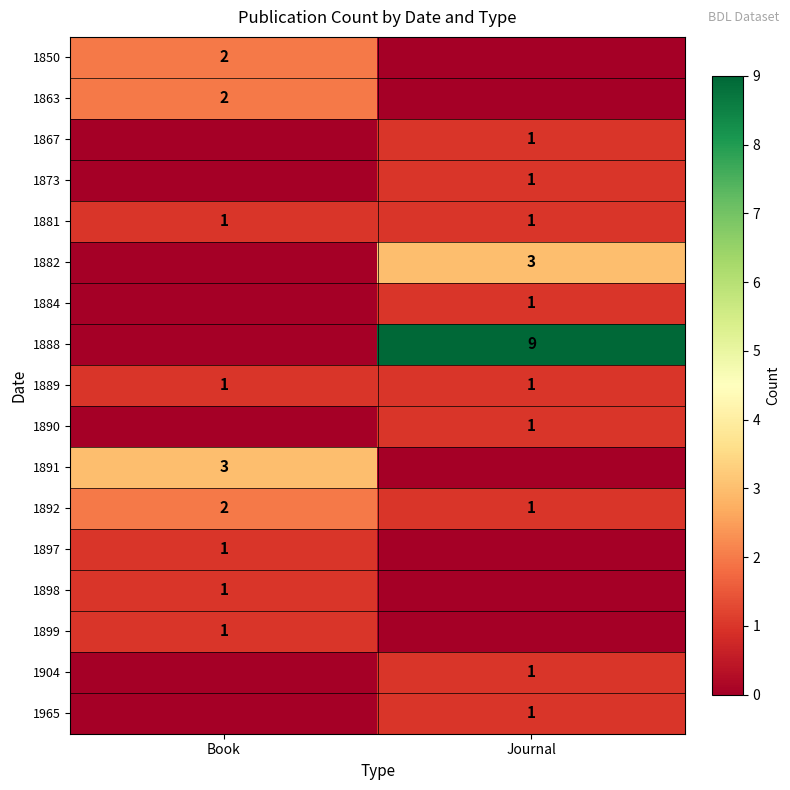

At how many categories does at least one series exceed 3?

1